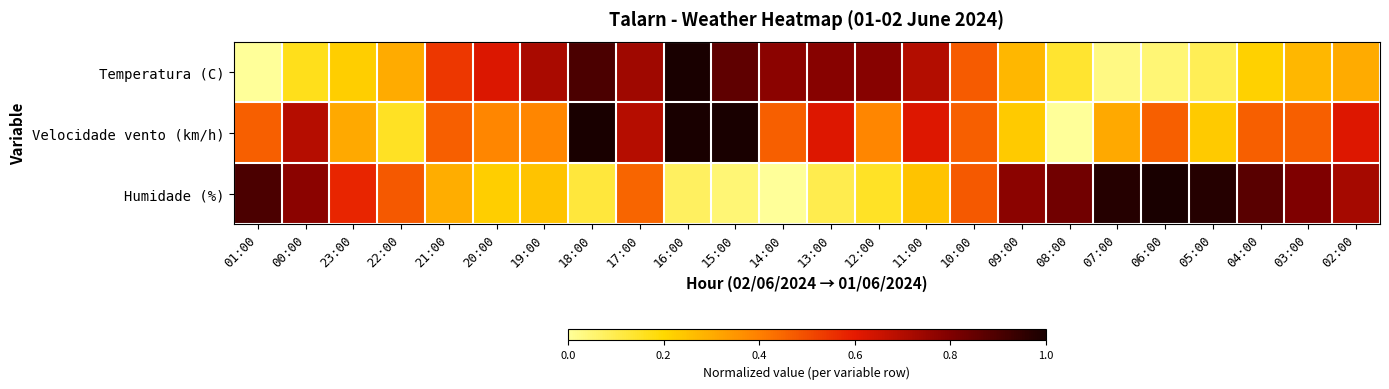

How many categories are shown in the chart?

24